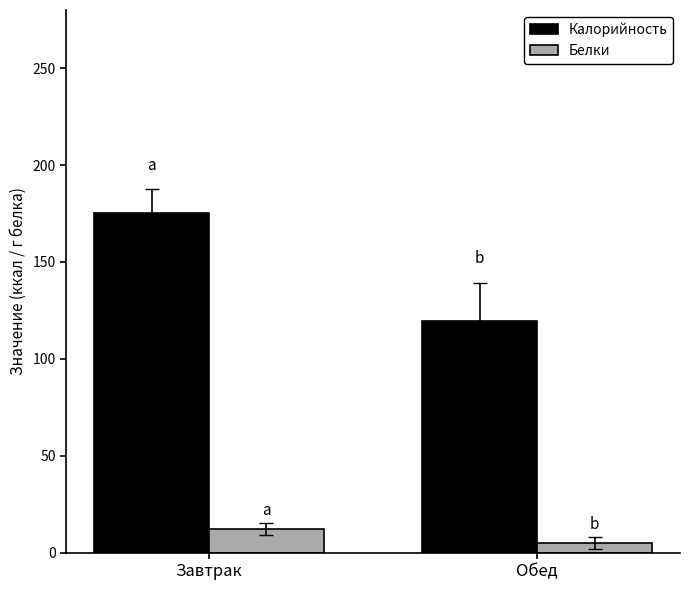

Is it true that Калорийность equals 53.0 at Обед?

False